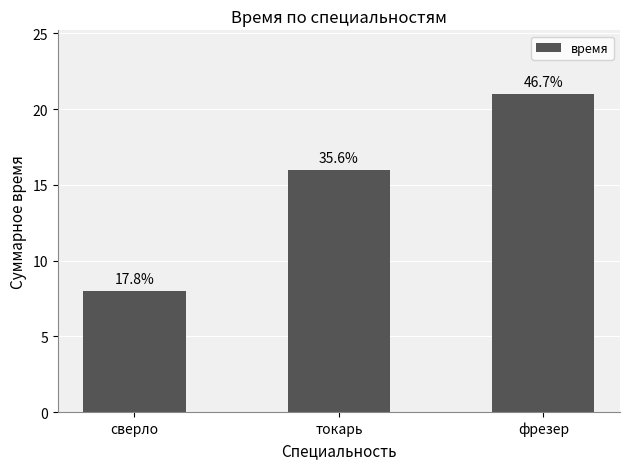

Reading left to right, extract all data points from this chart.

8	16	21